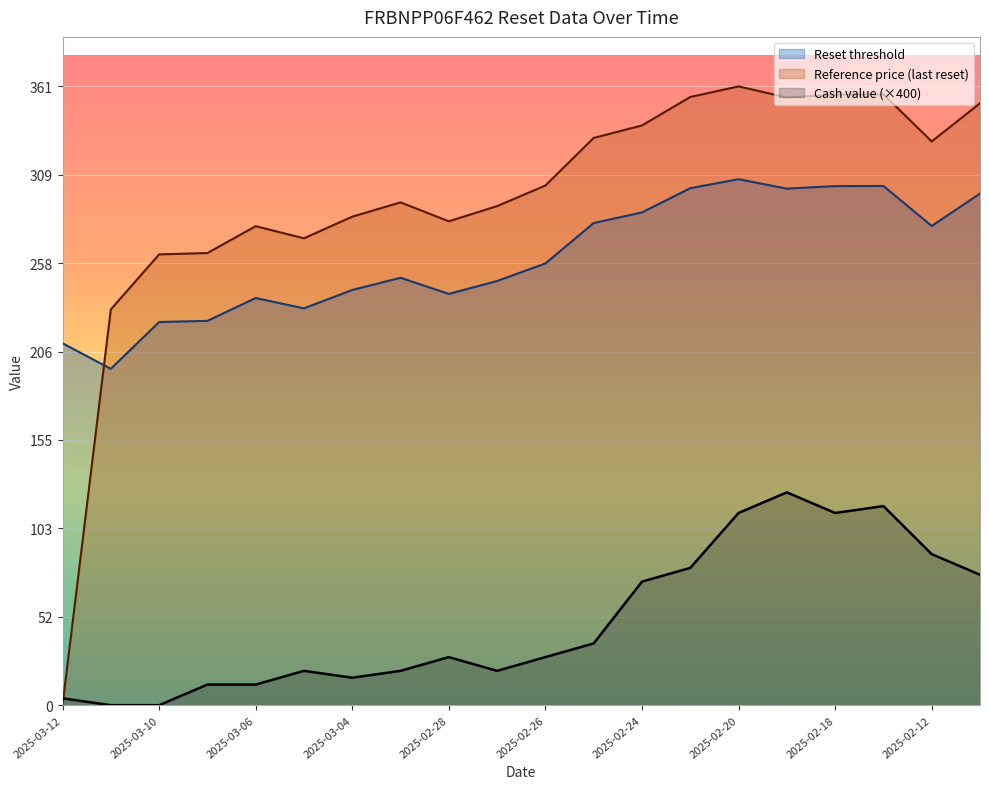

Which series has the largest range (max minus min)?

Reference price (last reset)